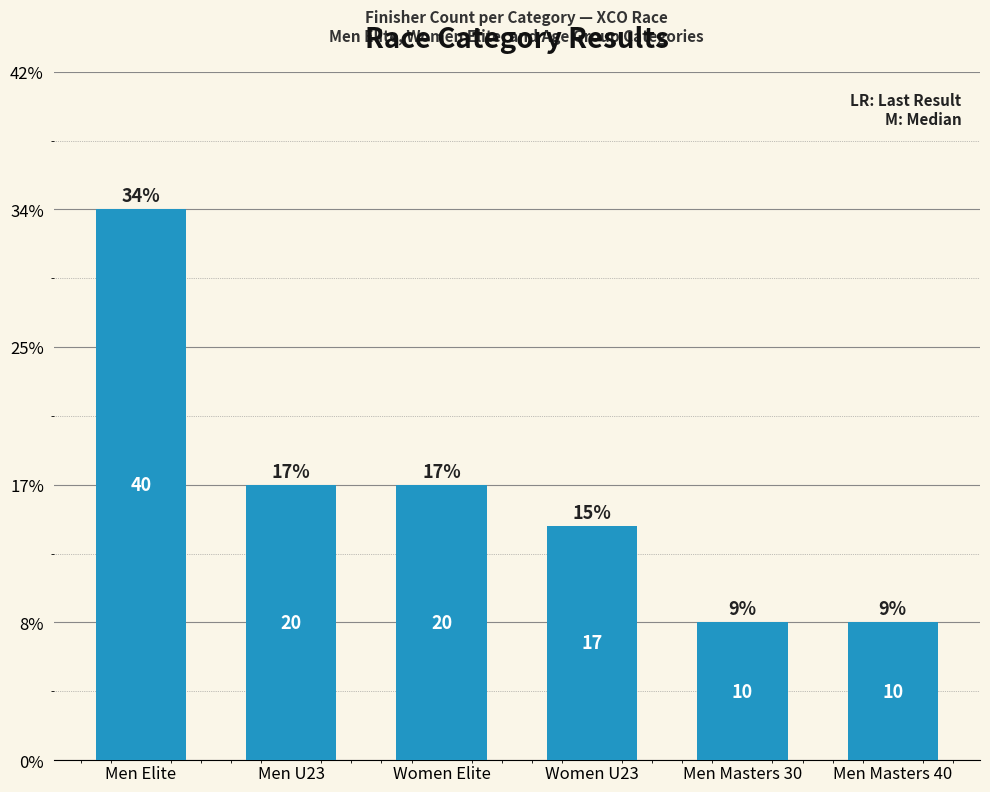

What is the average value?

20